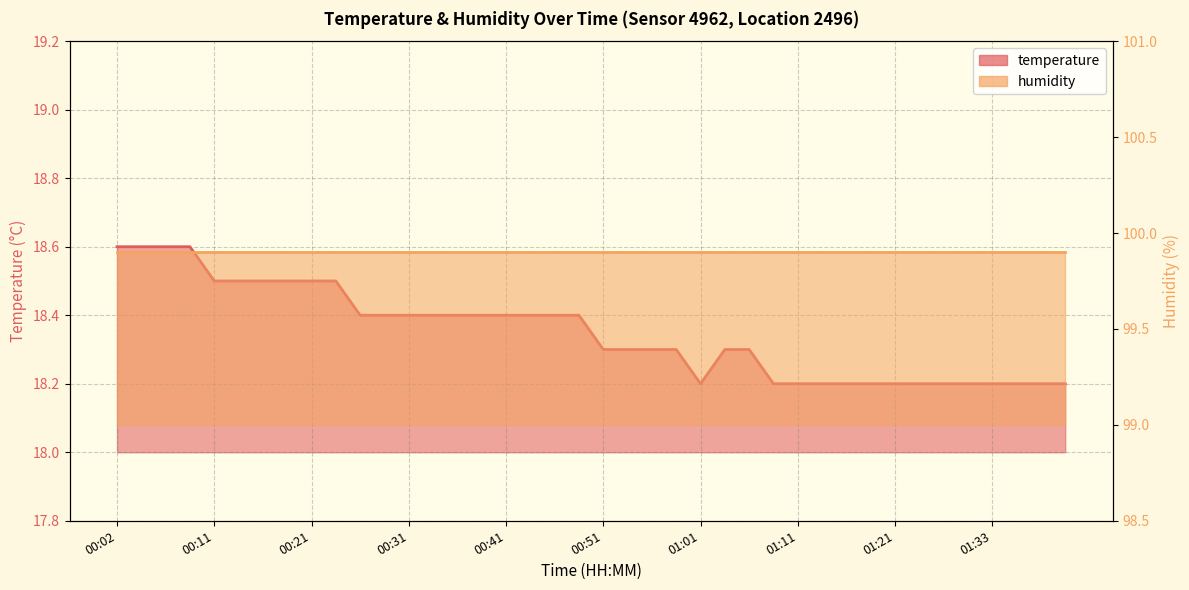

What is the average value?

18.4